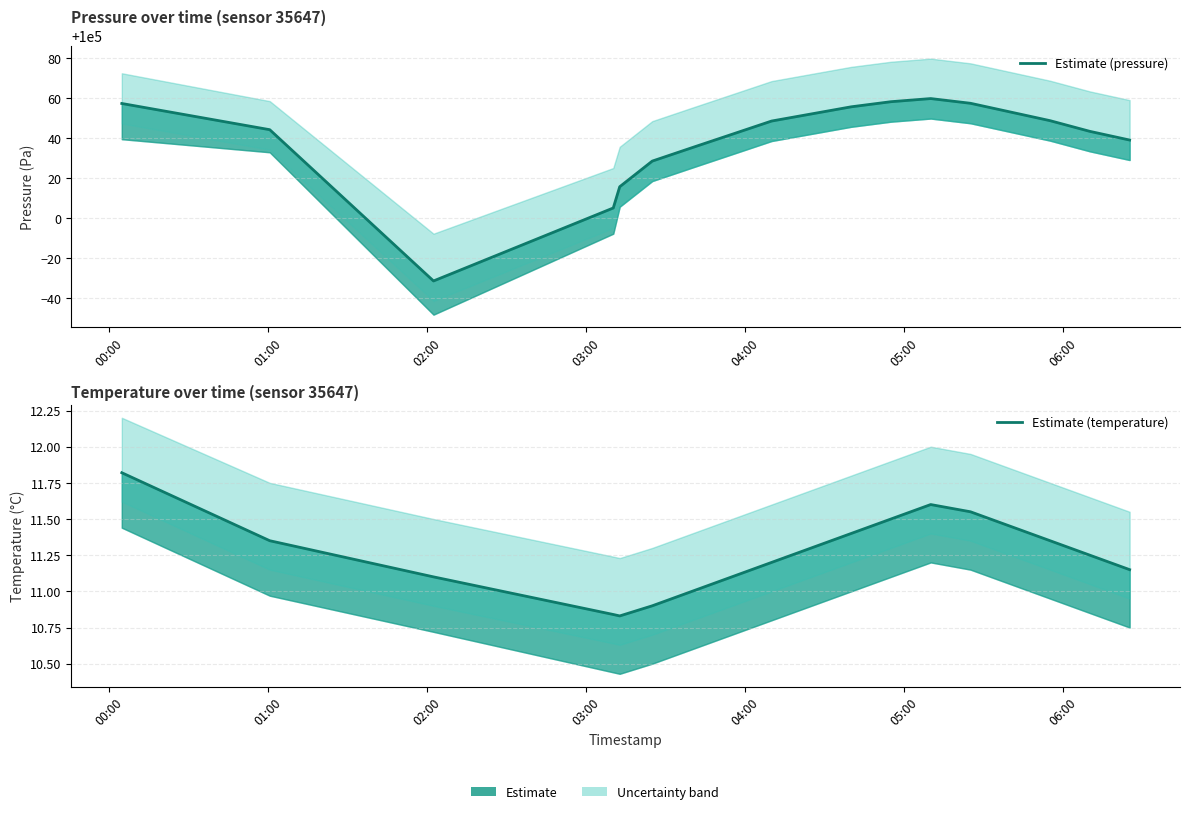

True or false: Estimate (temperature) and Estimate (pressure) cross at least once.

False